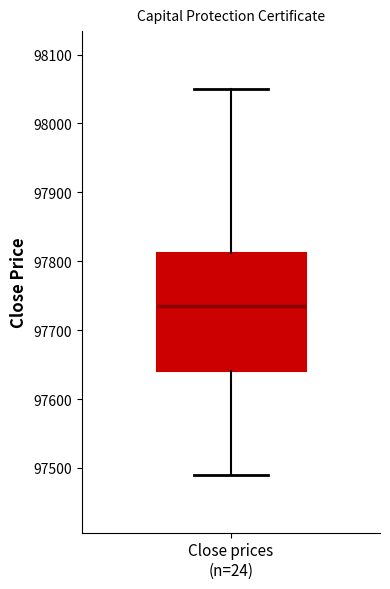

Where is the lower edge of the box for Close prices (n=24) on the y-axis? The values are not printed on the chart, so give them approximately, as read against the axis.

97640